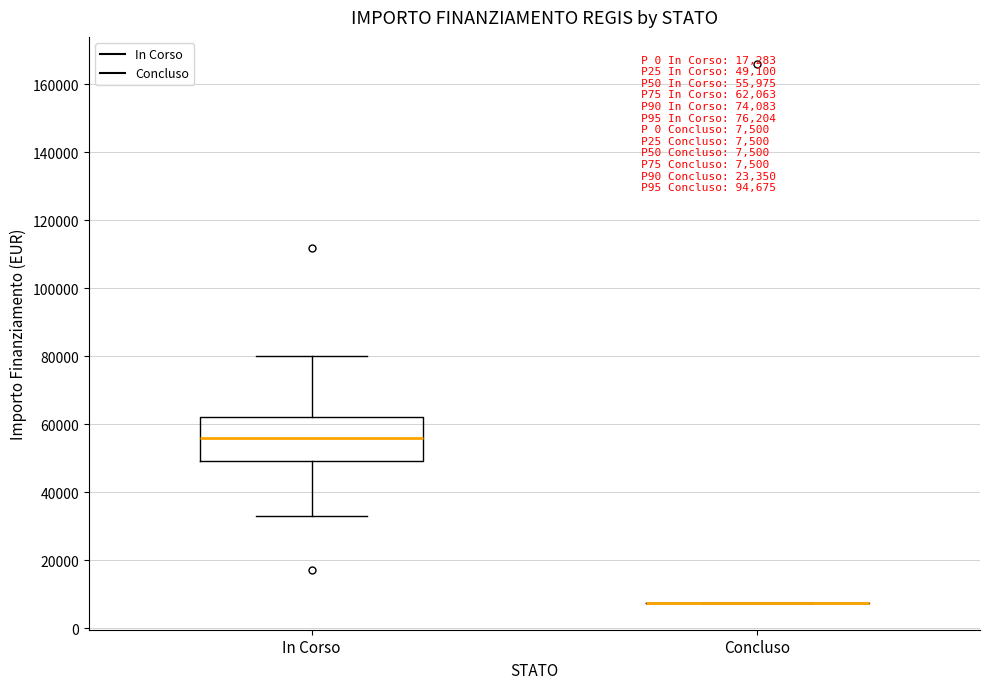

Comparing the boxes themselves (not the whiskers), which one is the tallest?

In Corso